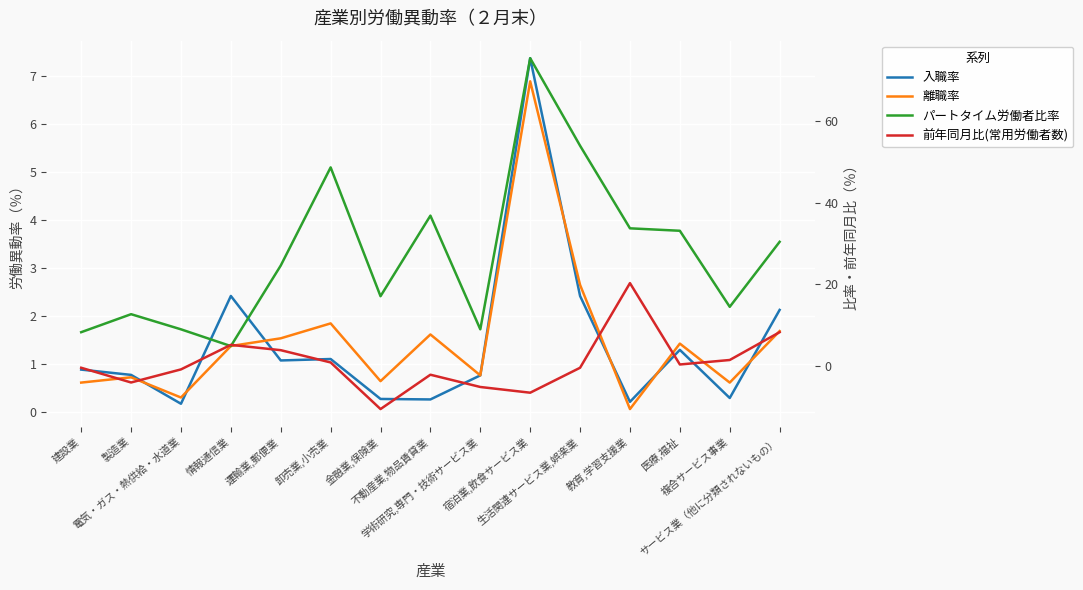

Is this an area chart (filled region under the line)?

No